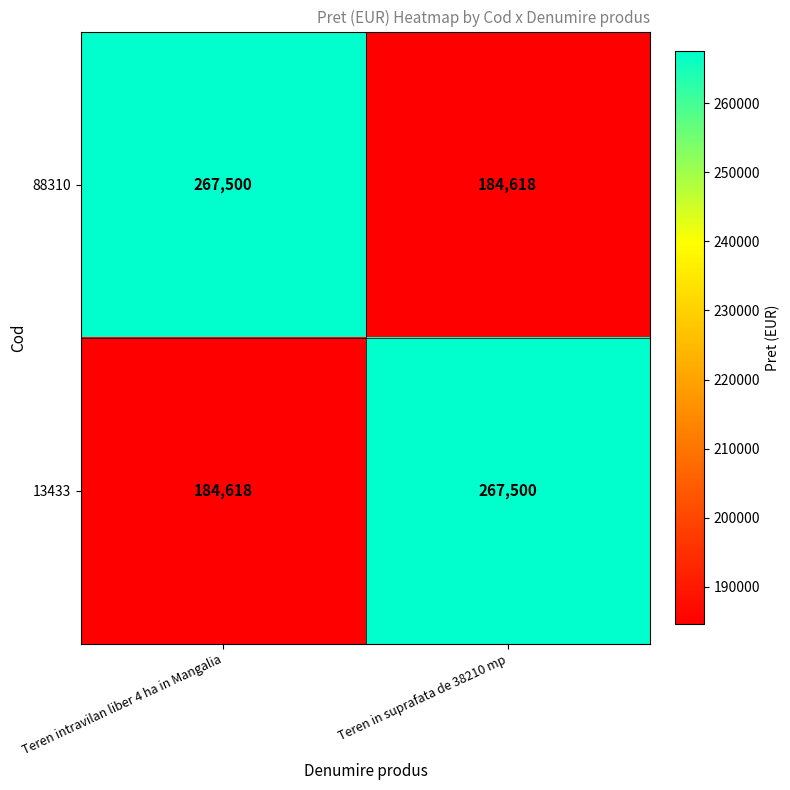

What is the difference between the 13433 values at Teren in suprafata de 38210 mp and Teren intravilan liber 4 ha in Mangalia?

82882